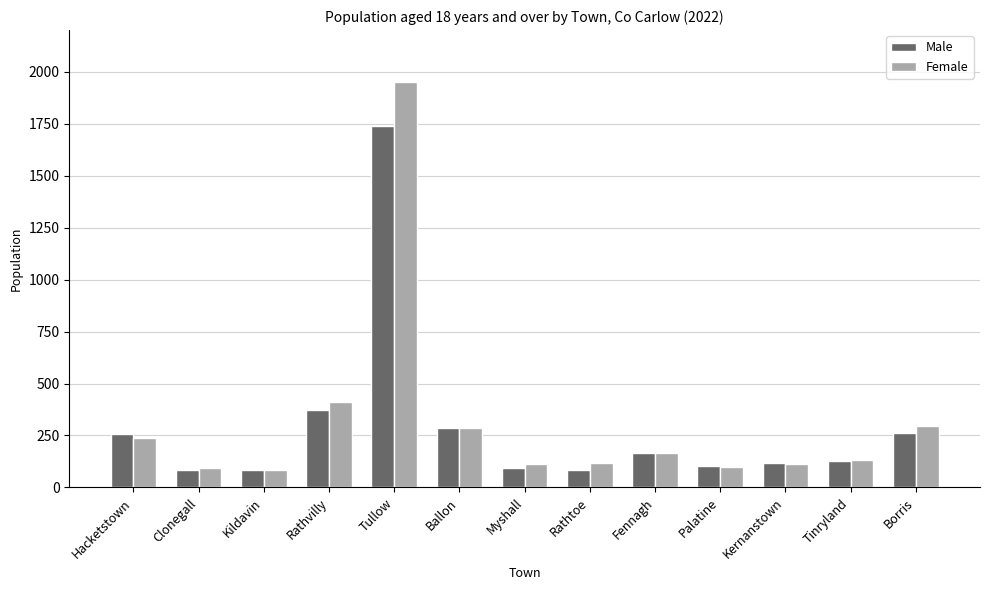

At which category is the sum across all series the highest?

Tullow